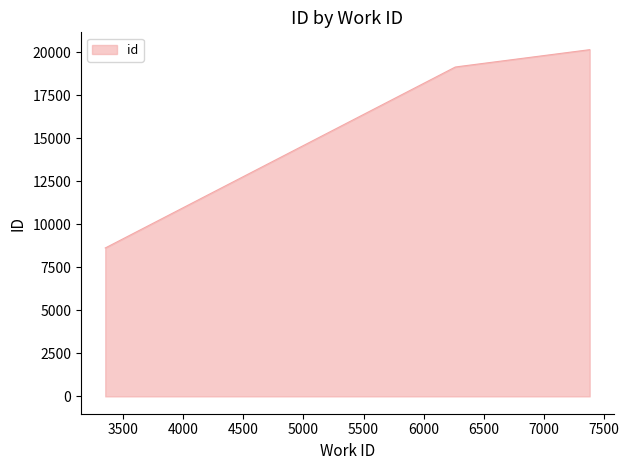

What is the minimum value shown in the chart?

8623.0